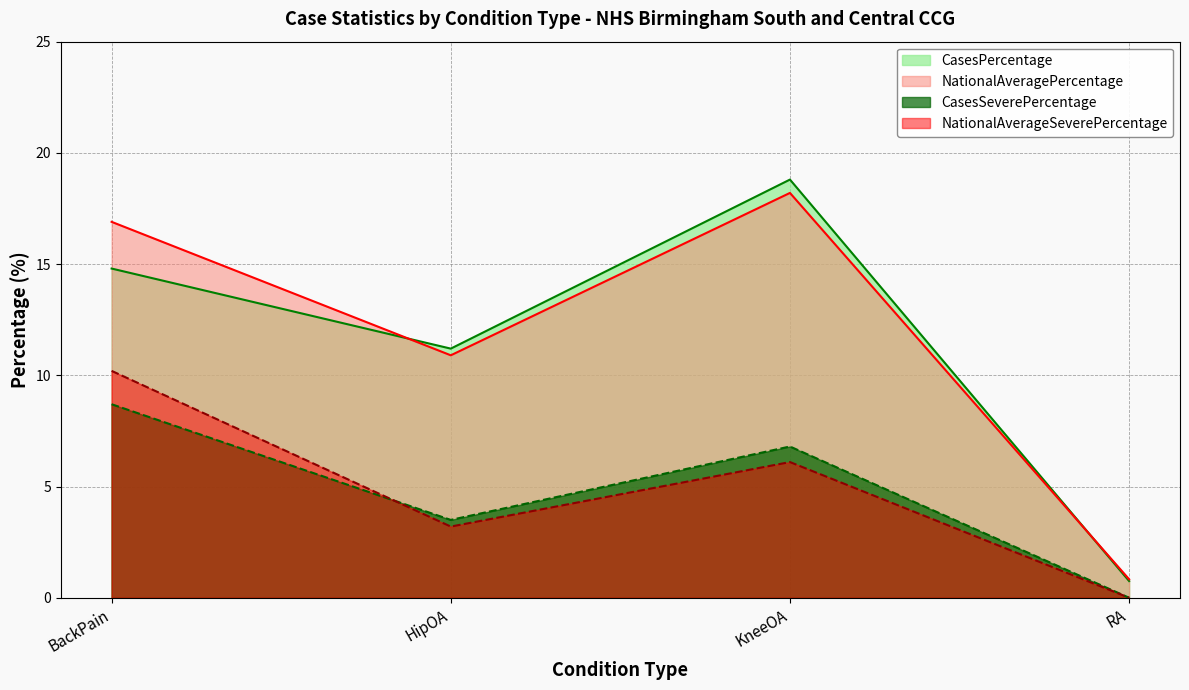

Where does the NationalAverageSeverePercentage series first go above 6?

BackPain